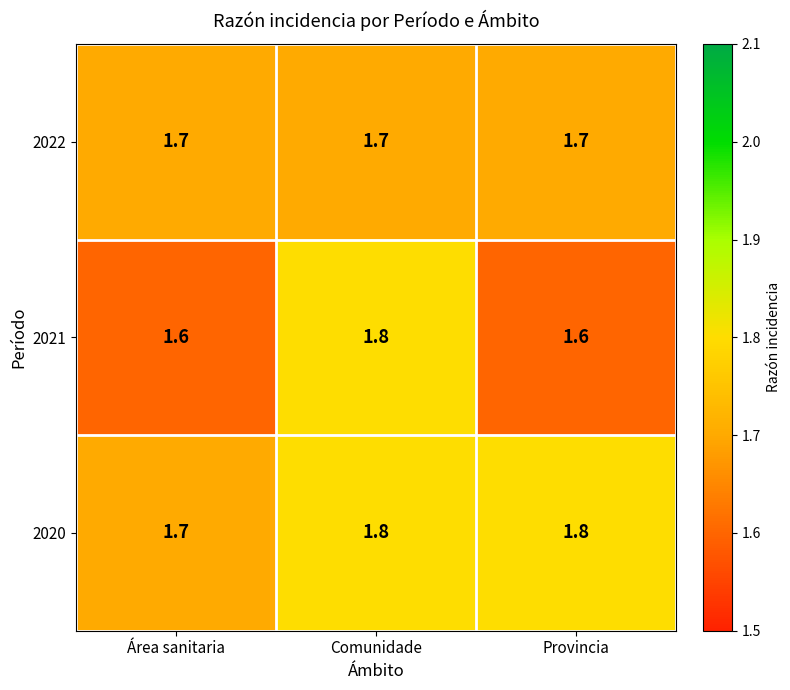

What is the difference between the highest and lowest values at Provincia?

0.2